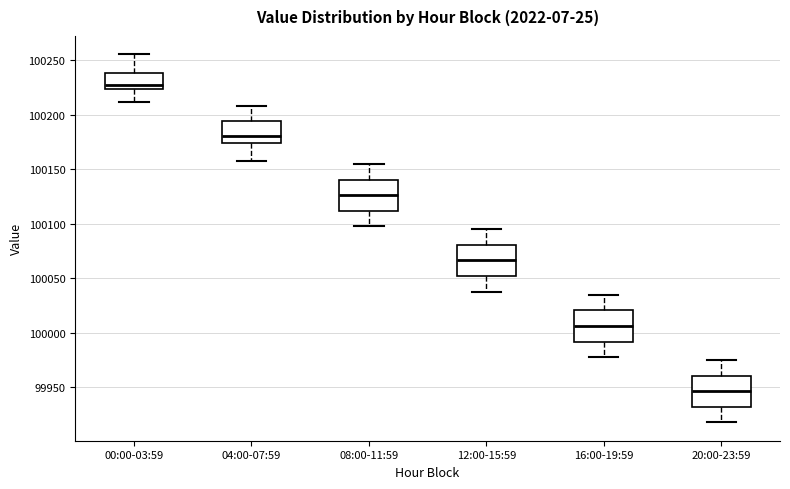

Which box's median line is the highest?

00:00-03:59